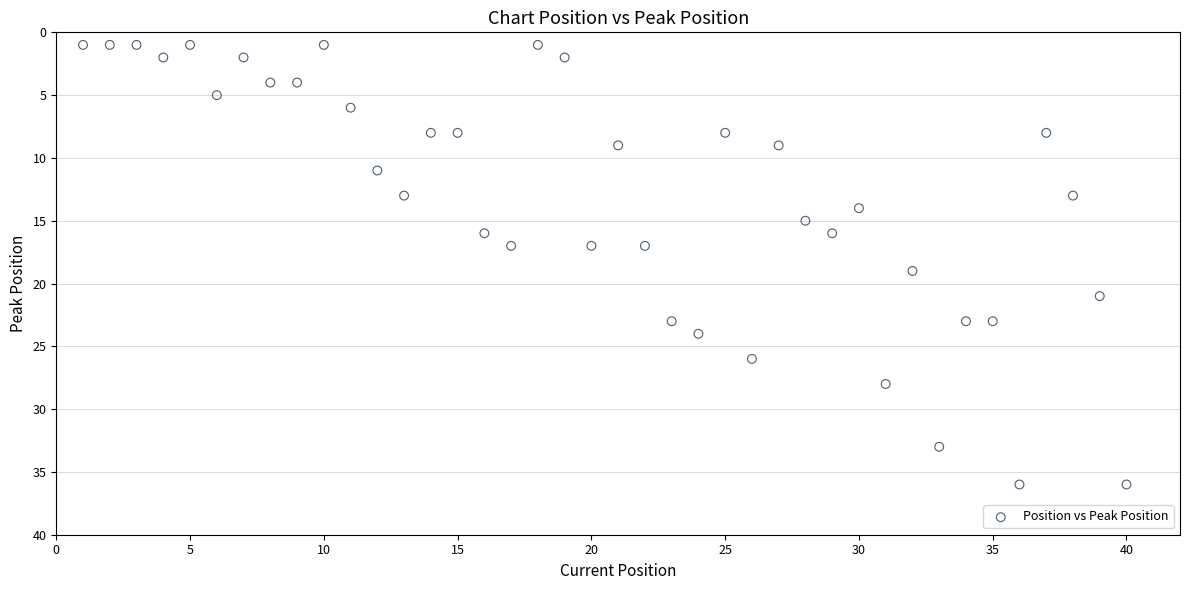

What is the range of Y values (max minus min)?

35